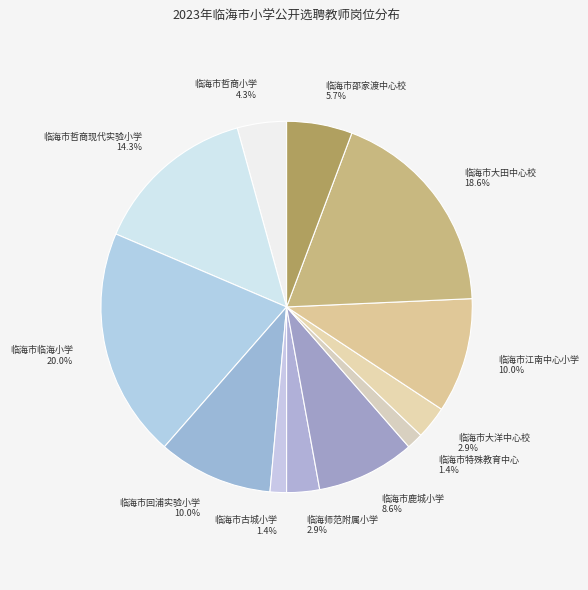

Is there any slice that represents more than half of the pie?

No